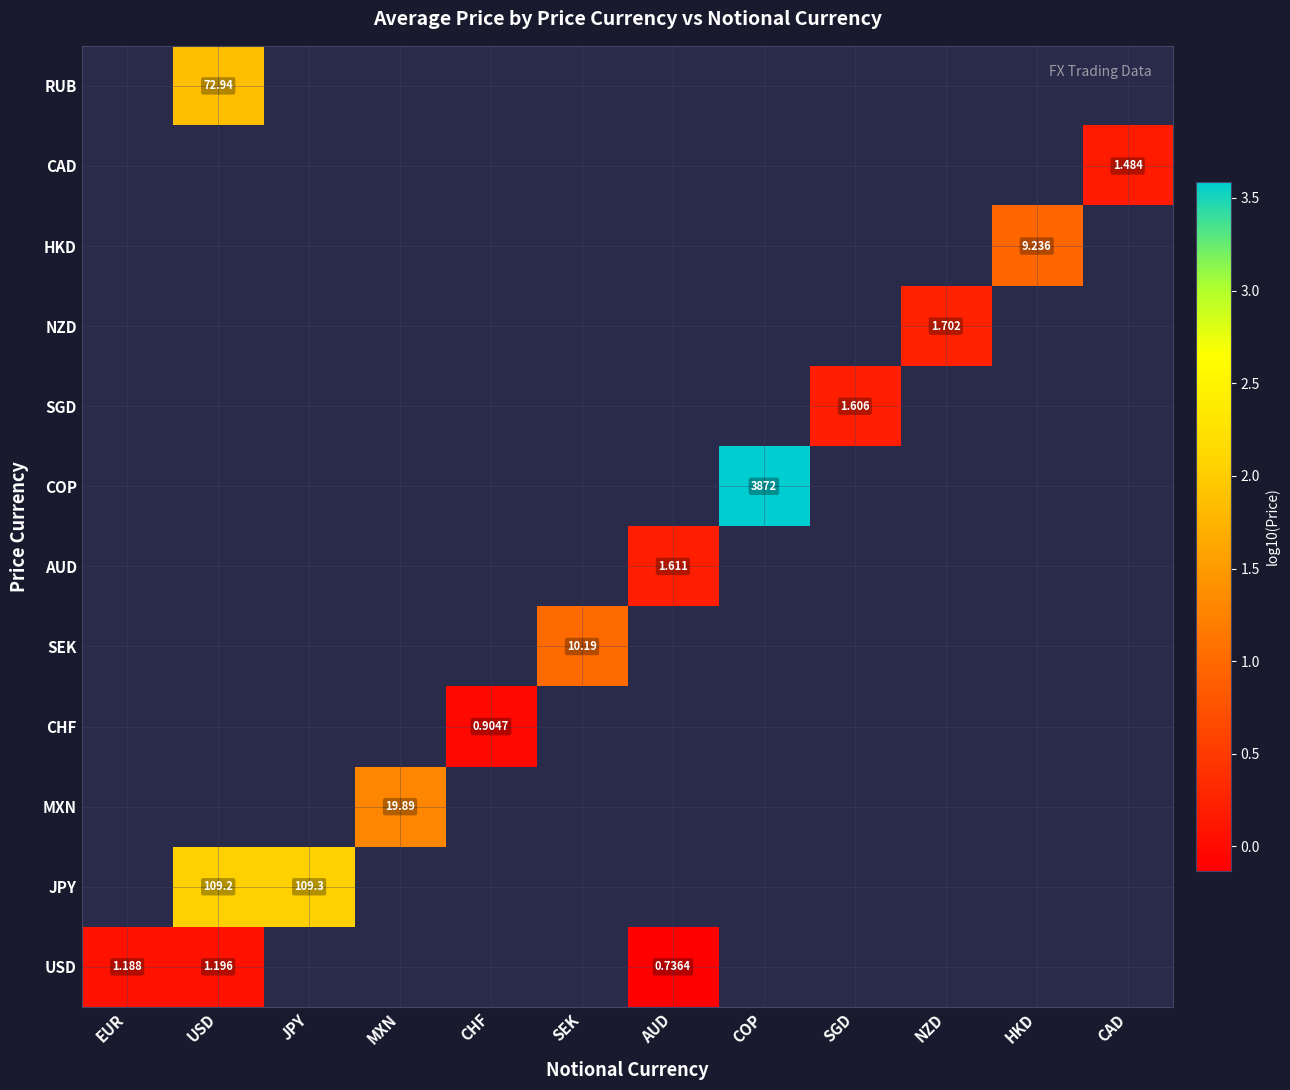

How many categories are shown in the chart?

12